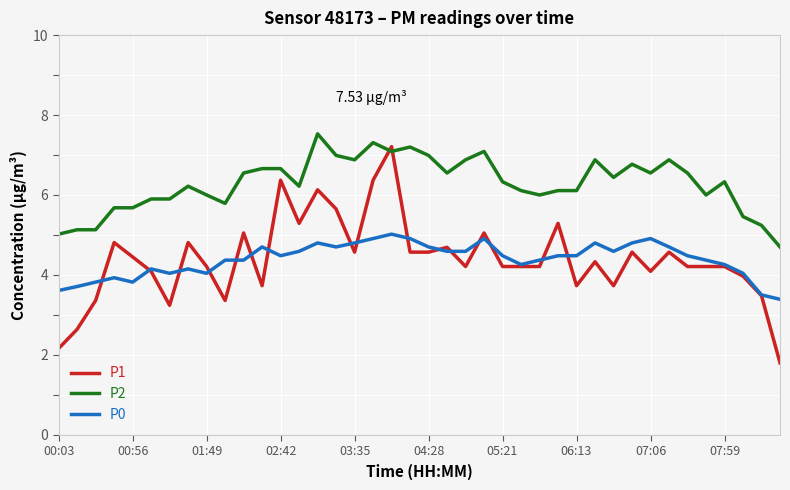

Which series has the largest range (max minus min)?

P1